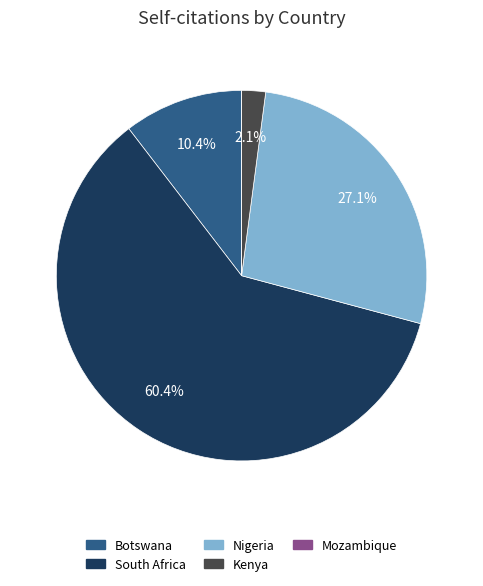

Which slice is the largest?

South Africa